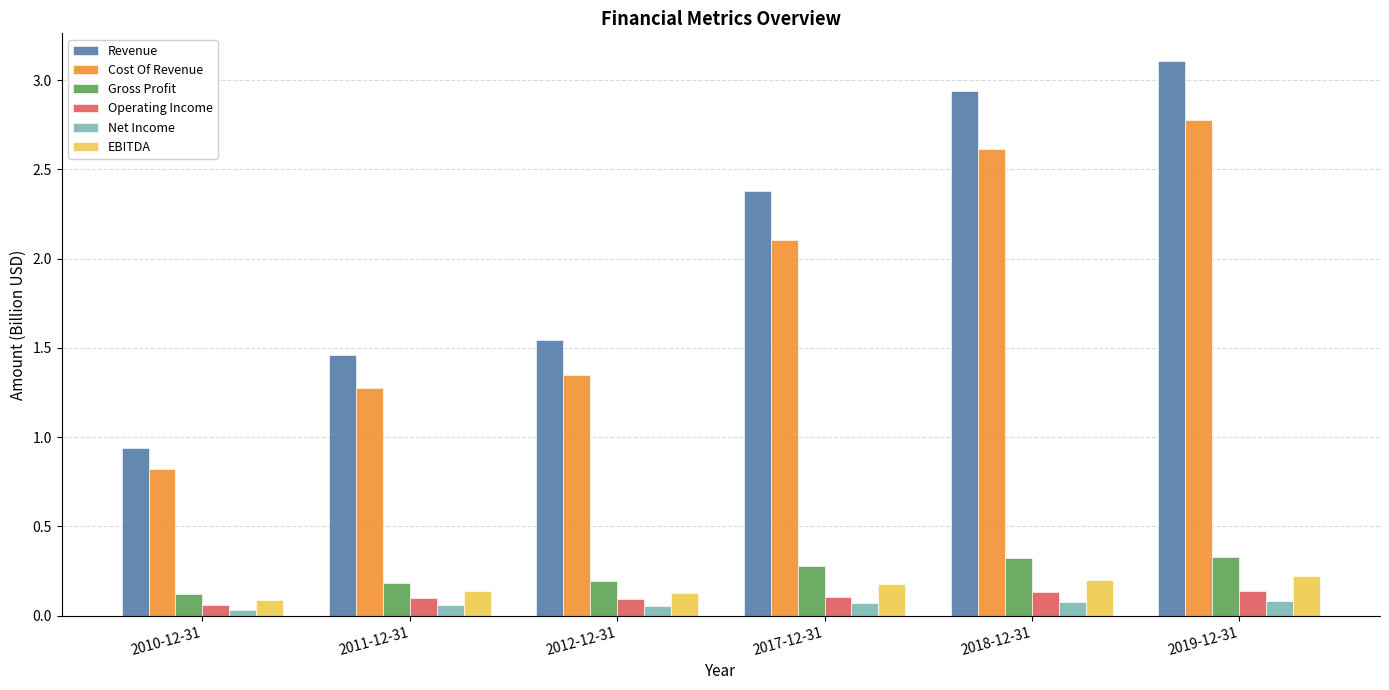

What position from the right is 2018-12-31?

2